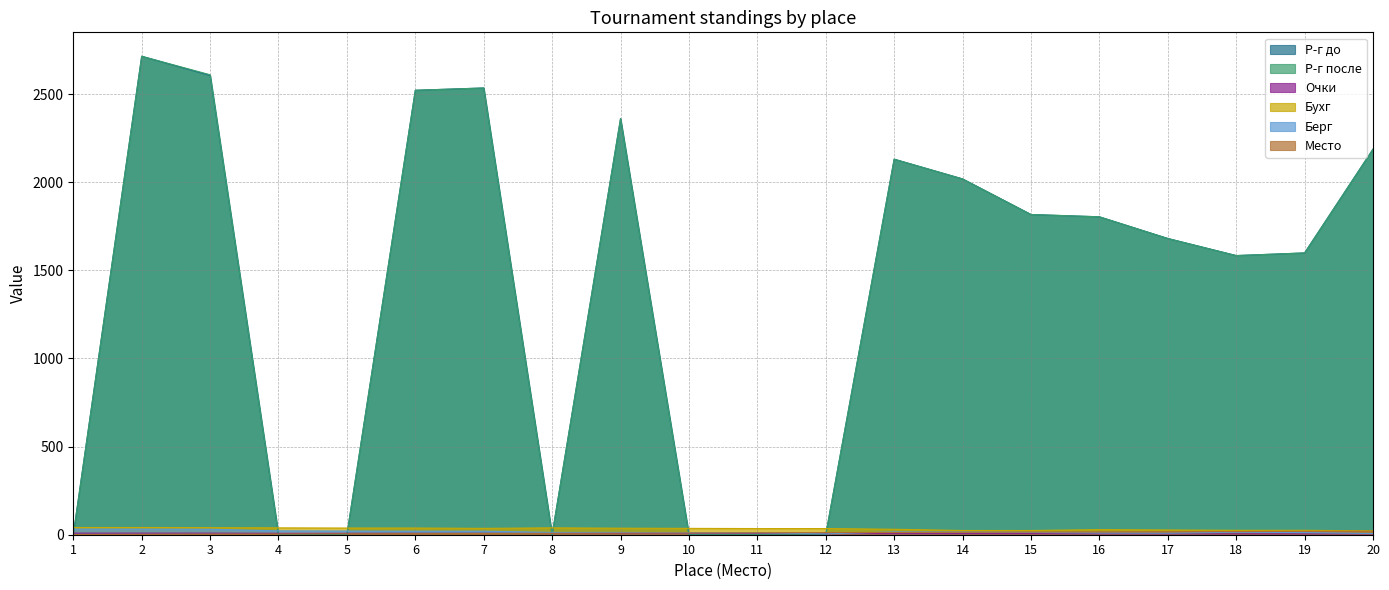

What is the lowest value of the Место series?

1